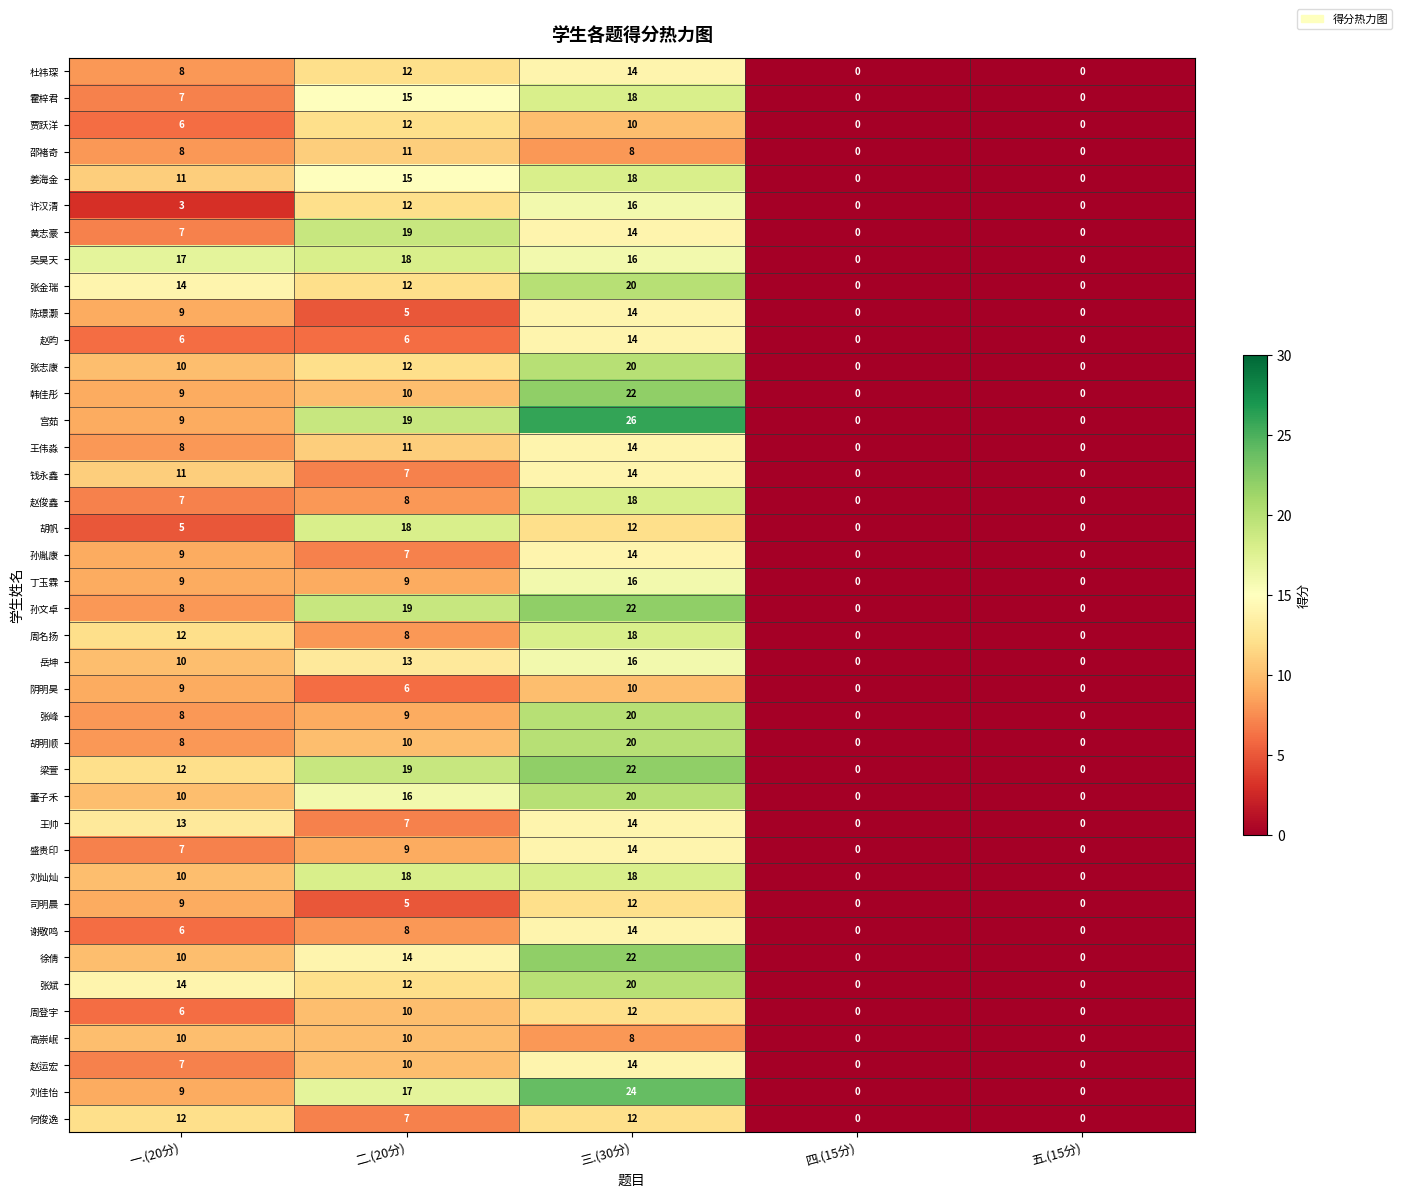

Which category has the highest value across all series?

三.(30分)